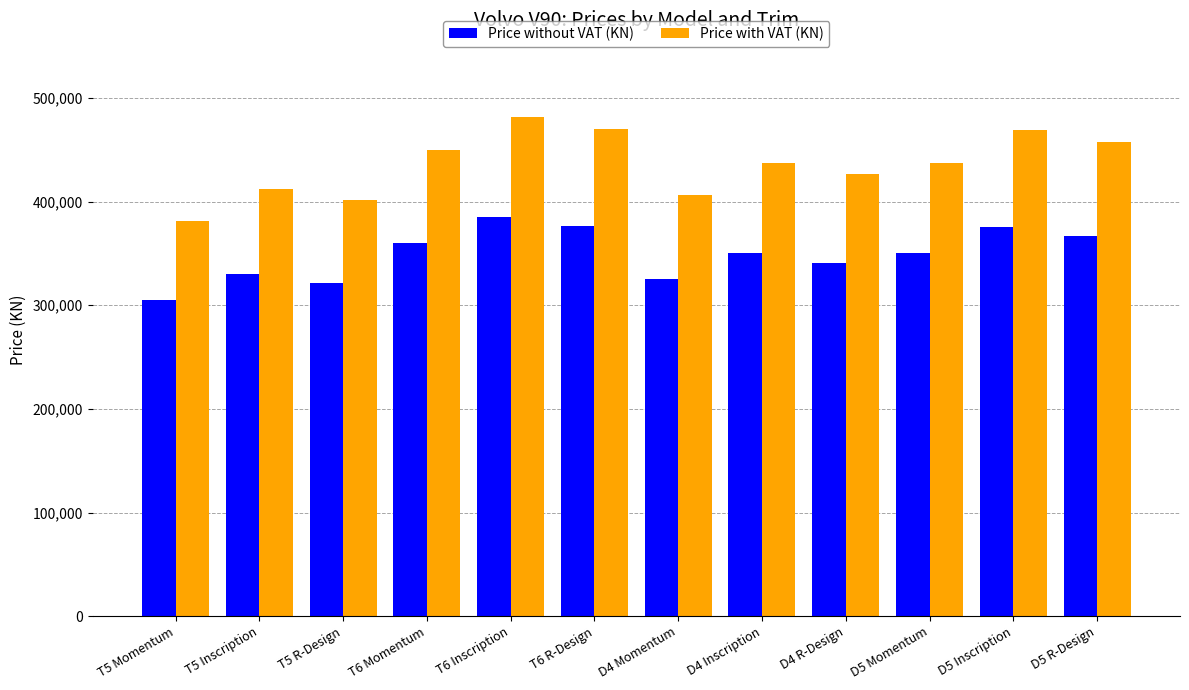

What is the value of the Price with VAT (KN) bar at the 6th from the left?

470100.3